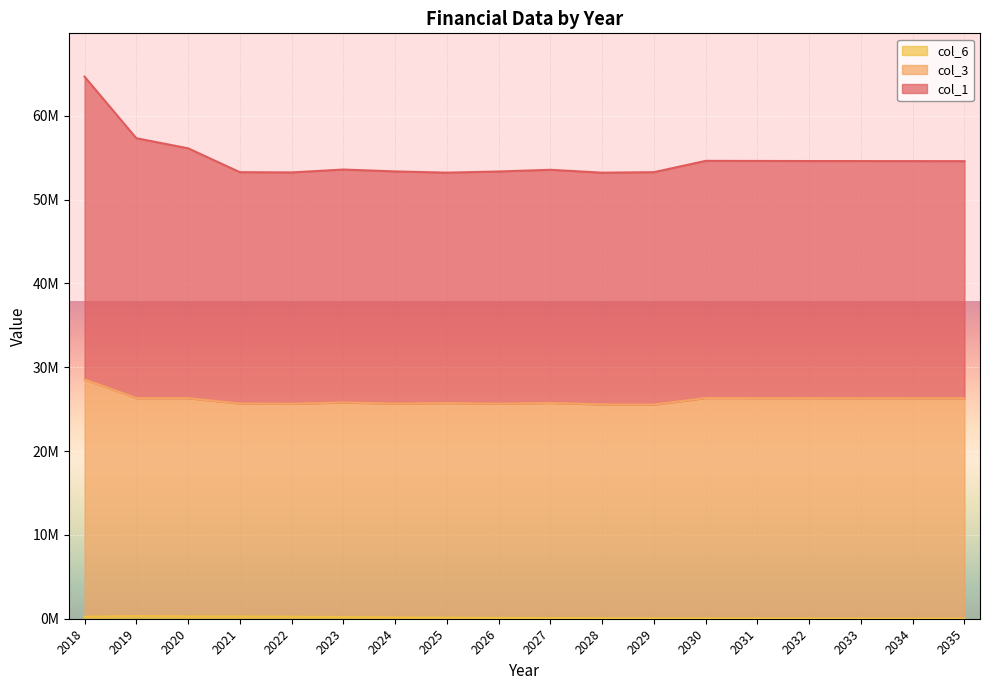

How many categories are shown in the chart?

18